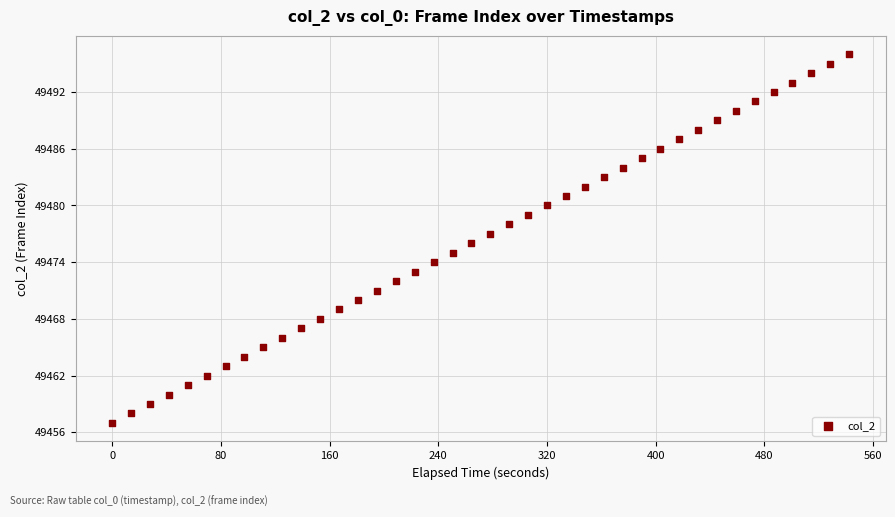

What is the range of Y values (max minus min)?

39